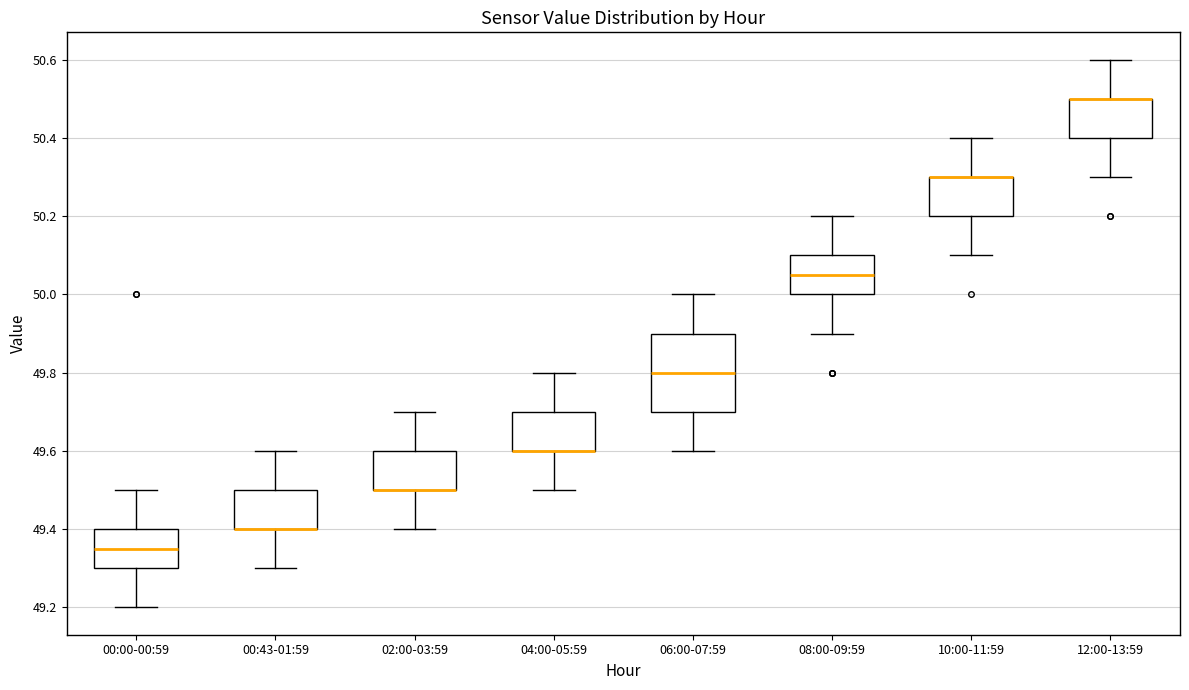

Reading left to right, transcribe this box plot: for each box, give where its median line is, the range the box spans, and where its two whiskers end, as read against the y-axis. The values are not printed on the chart, so give them approximately, as read against the axis.

00:00-00:59: median 49.36, box 49.30 to 49.40, whiskers 49.20 to 49.50
00:43-01:59: median 49.40 (drawn on the box's lower edge), box 49.40 to 49.50, whiskers 49.30 to 49.60
02:00-03:59: median 49.50 (drawn on the box's lower edge), box 49.50 to 49.60, whiskers 49.40 to 49.70
04:00-05:59: median 49.60 (drawn on the box's lower edge), box 49.60 to 49.70, whiskers 49.50 to 49.80
06:00-07:59: median 49.80, box 49.70 to 49.90, whiskers 49.60 to 50.00
08:00-09:59: median 50.06, box 50.00 to 50.10, whiskers 49.90 to 50.20
10:00-11:59: median 50.30 (drawn on the box's upper edge), box 50.20 to 50.30, whiskers 50.10 to 50.40
12:00-13:59: median 50.50 (drawn on the box's upper edge), box 50.40 to 50.50, whiskers 50.30 to 50.60